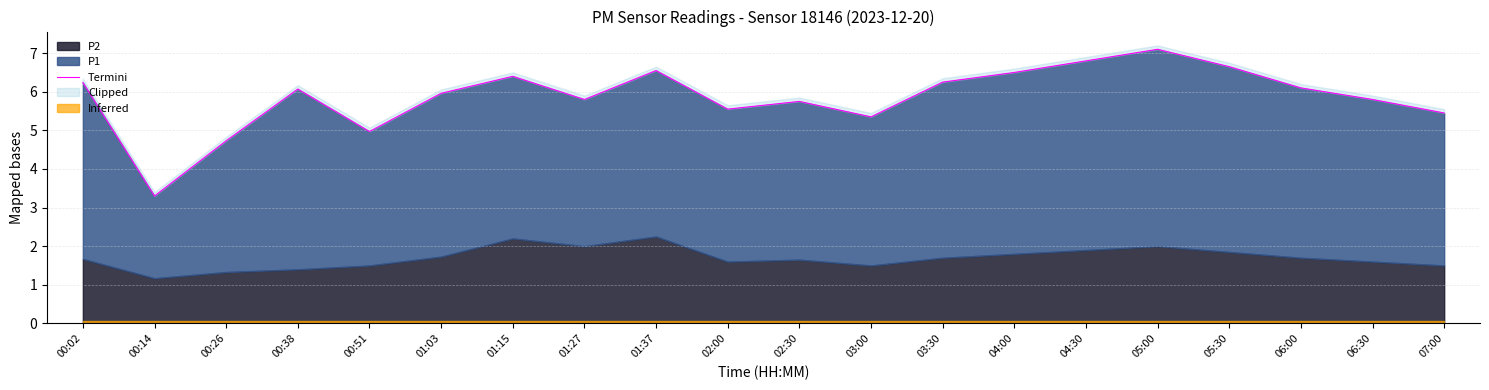

Where is the data nearest to the value 5?

00:51